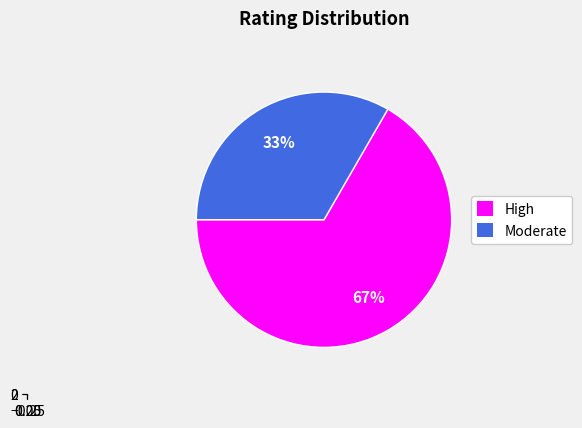

How many segments does this pie chart have?

2